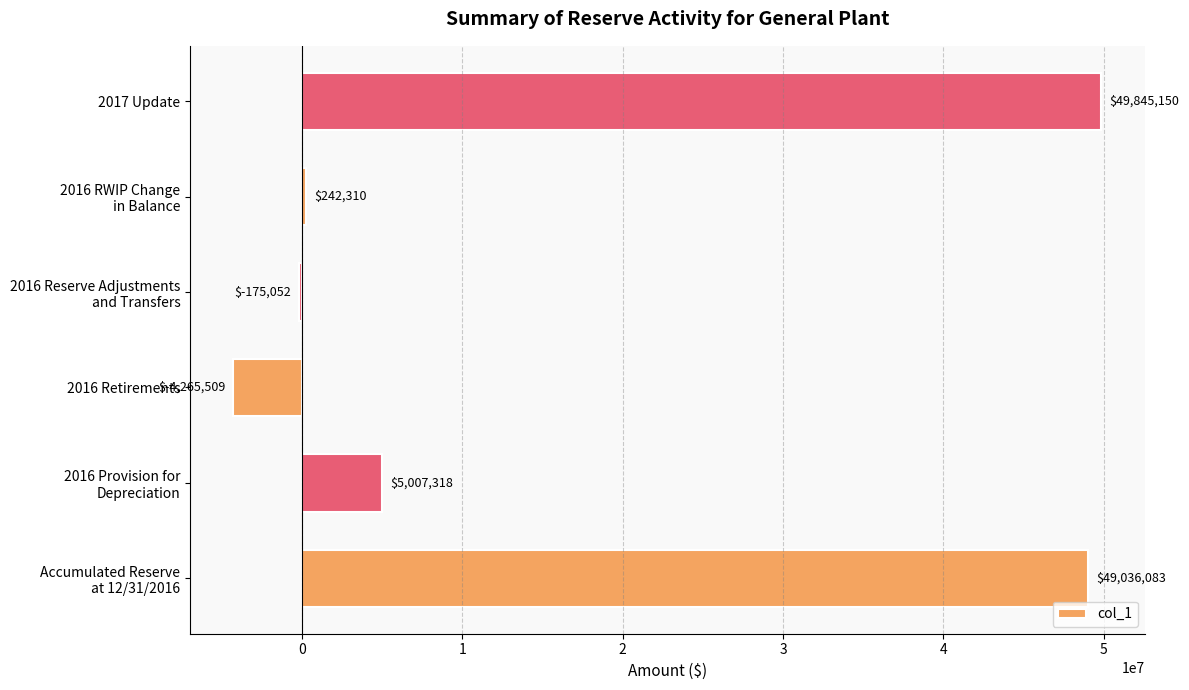

What is the maximum value shown in the chart?

49845150